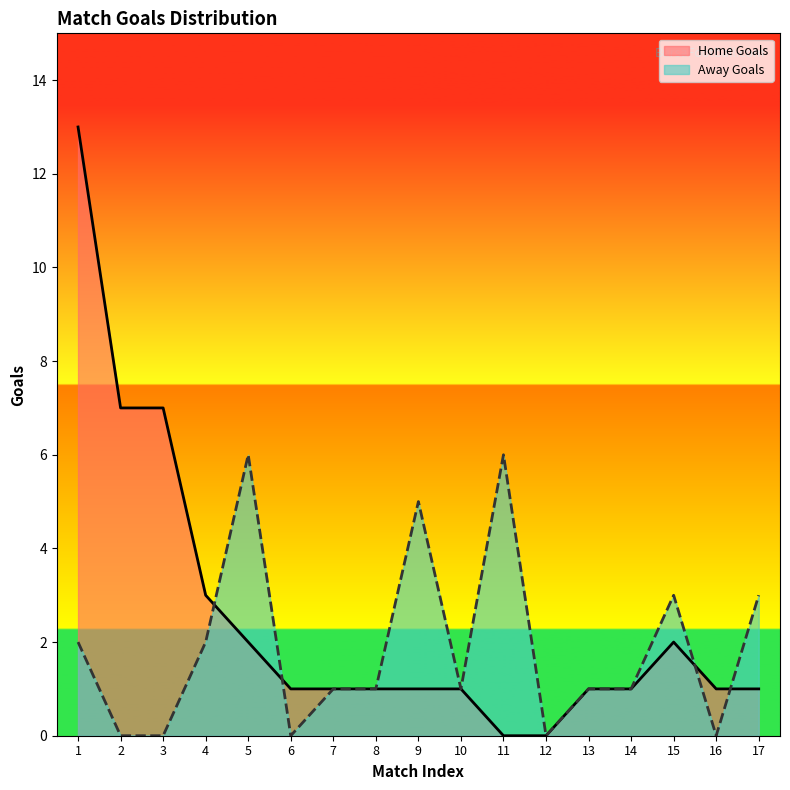

Is it true that Away Goals equals 2 at 6?

False